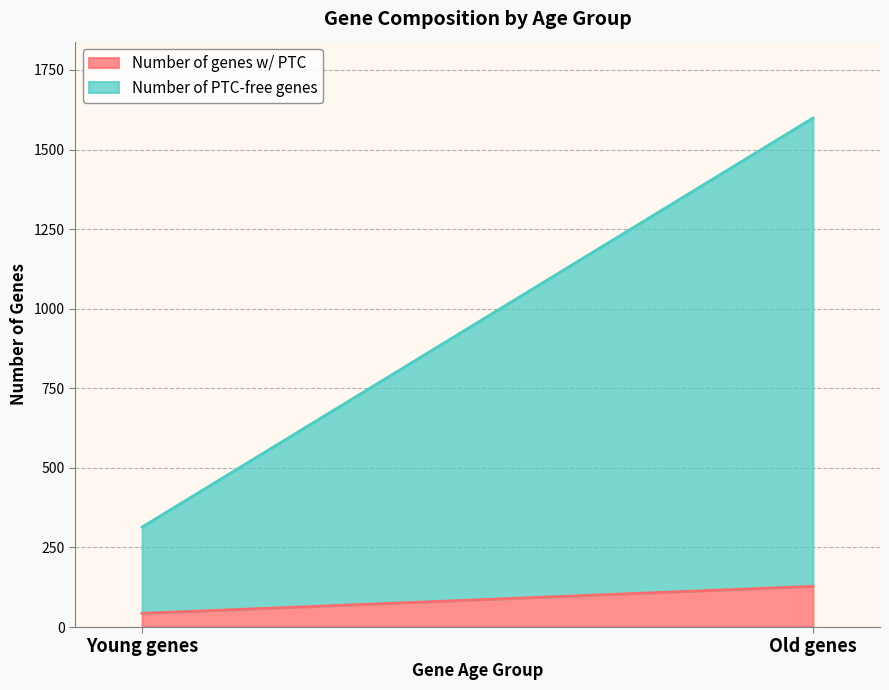

Does the chart have visible grid lines?

Yes